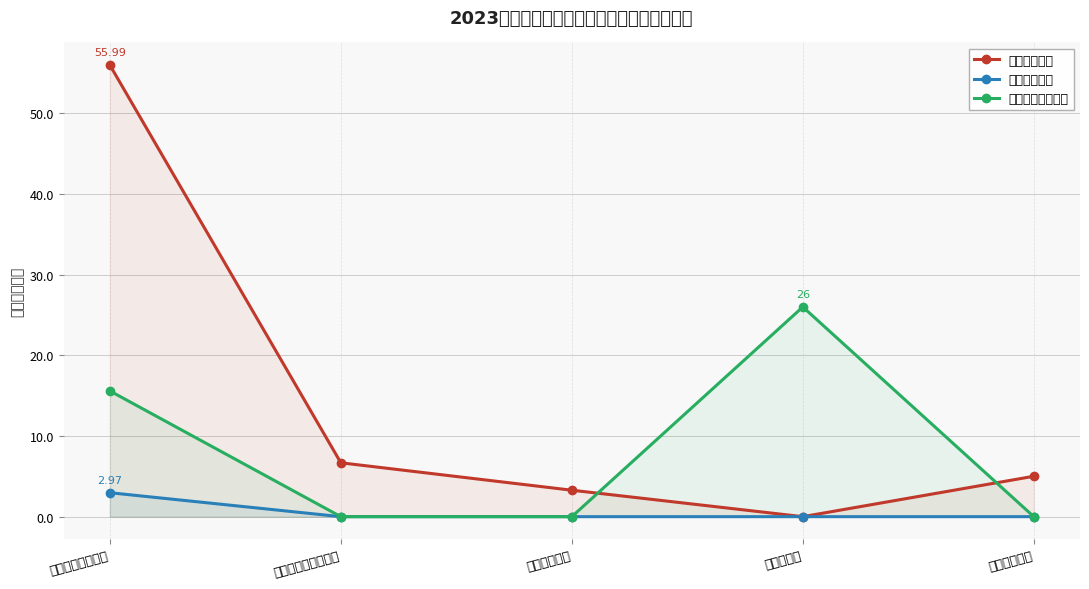

Reading right to left, list all the values displayed in this chart.

人员经费支出: 5.0	0.0	3.3	6.7	56.0
公用经费支出: 0.0	0.0	0.0	0.0	3.0
专项业务经费支出: 0.0	26.0	0.0	0.0	15.6